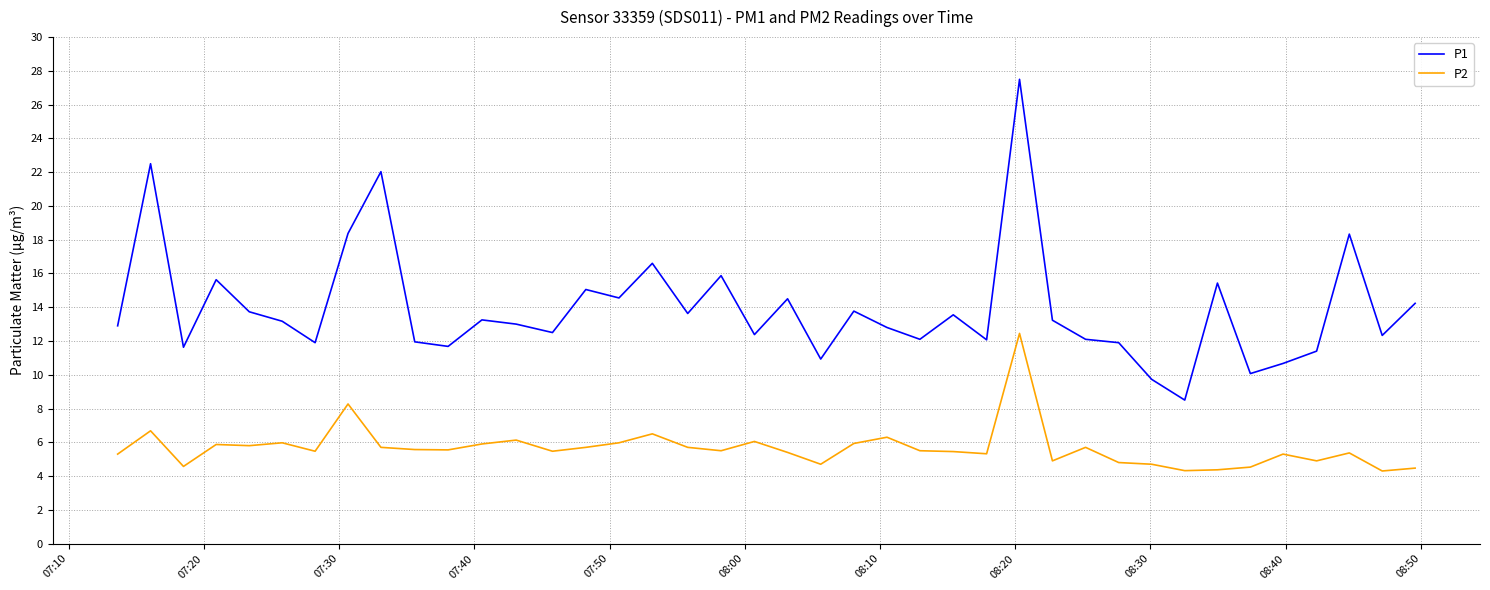

Rank the series by their average value, from highest to lowest.

P1, P2